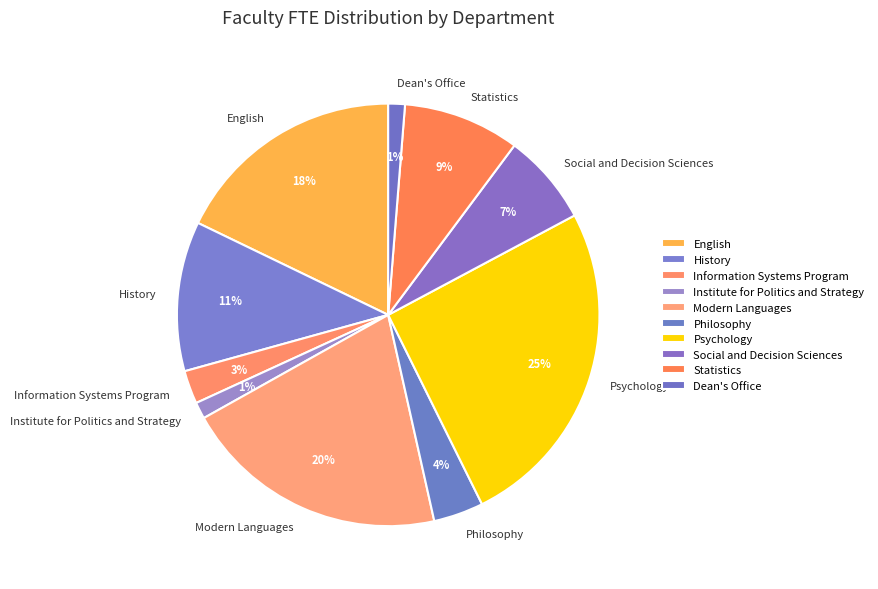

What is the ratio of the value at Institute for Politics and Strategy to the value at Statistics?

0.1